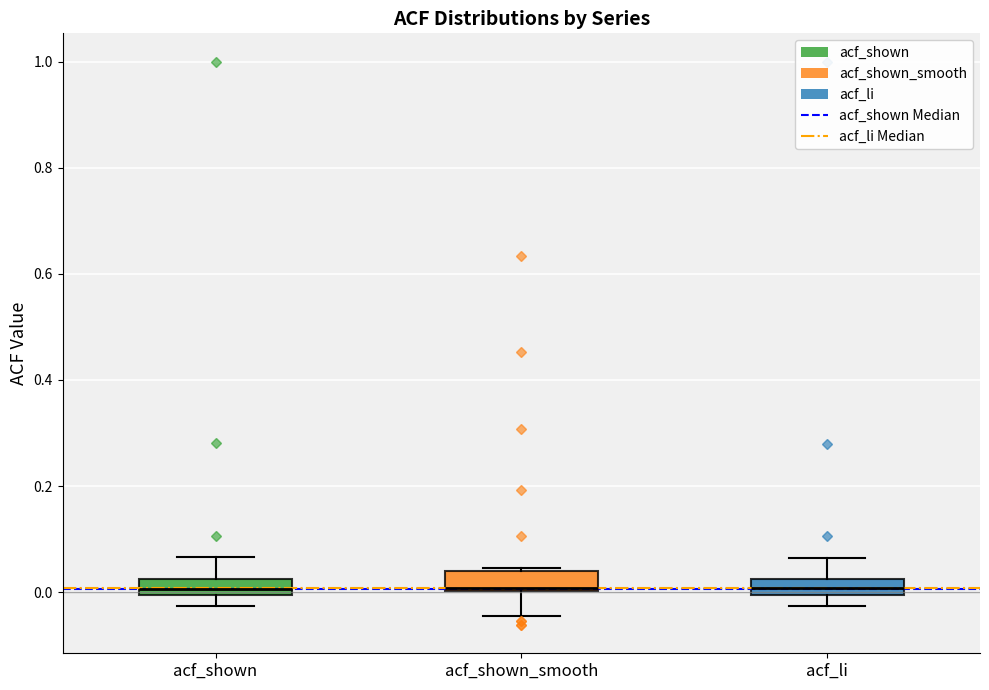

Where is the lower edge of the box for acf_li on the y-axis? The values are not printed on the chart, so give them approximately, as read against the axis.

0.00